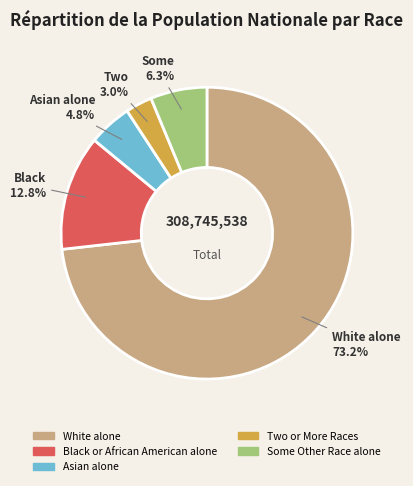

Which has a higher value, White alone or Black or African American alone?

White alone